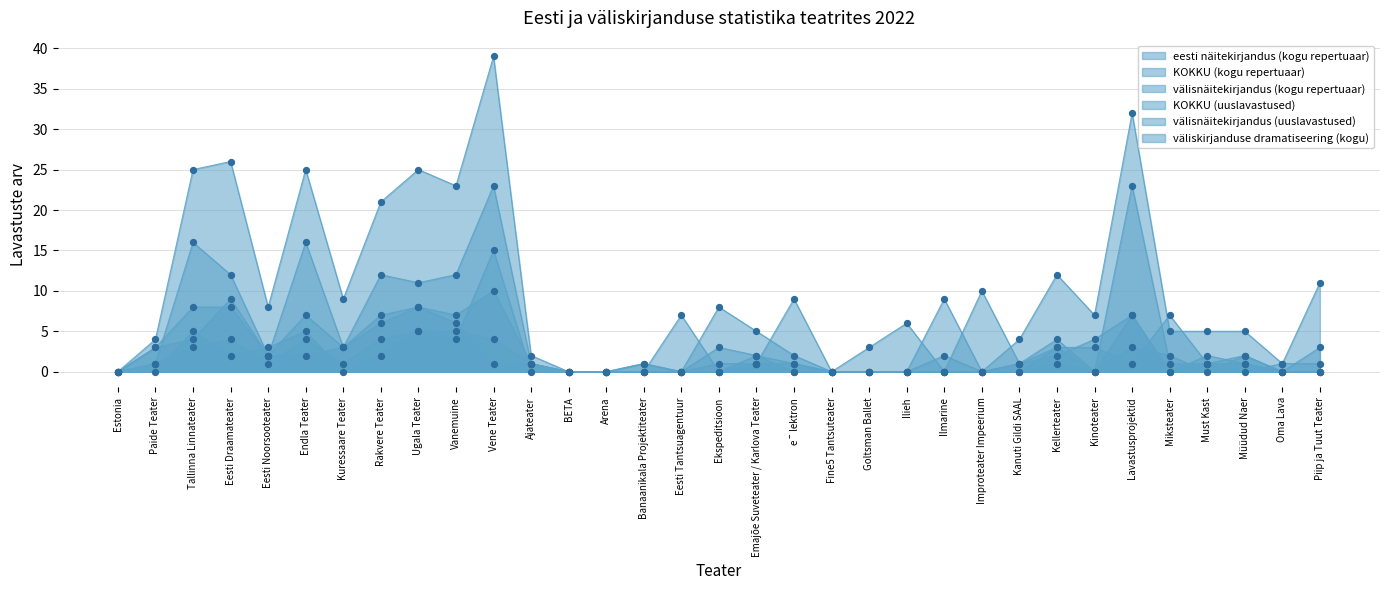

Which series reaches the minimum Y coordinate?

eesti näitekirjandus (kogu repertuaar)